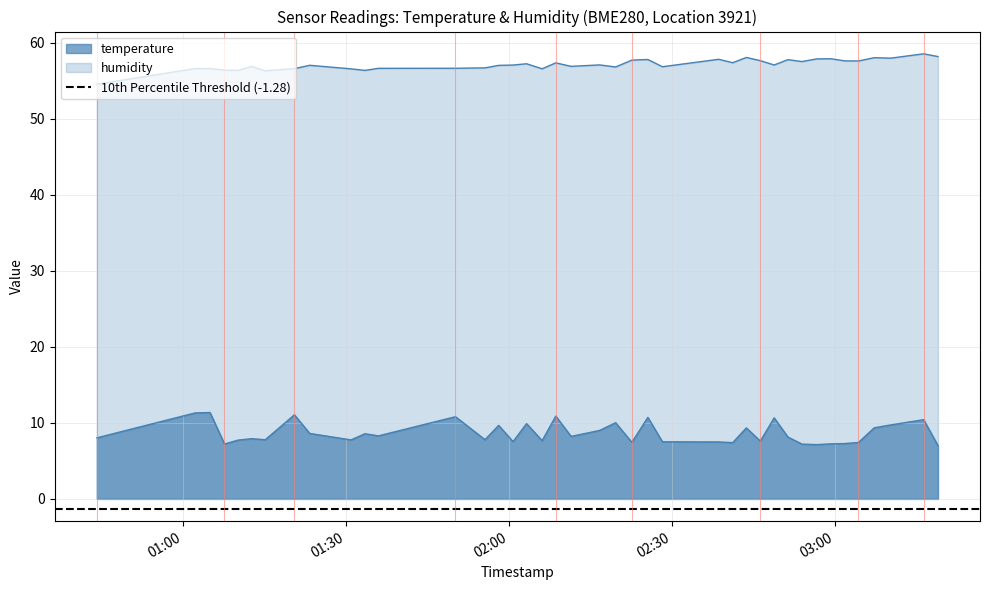

What is the label of the 37th point from the right?

2023-03-21T01:07:42